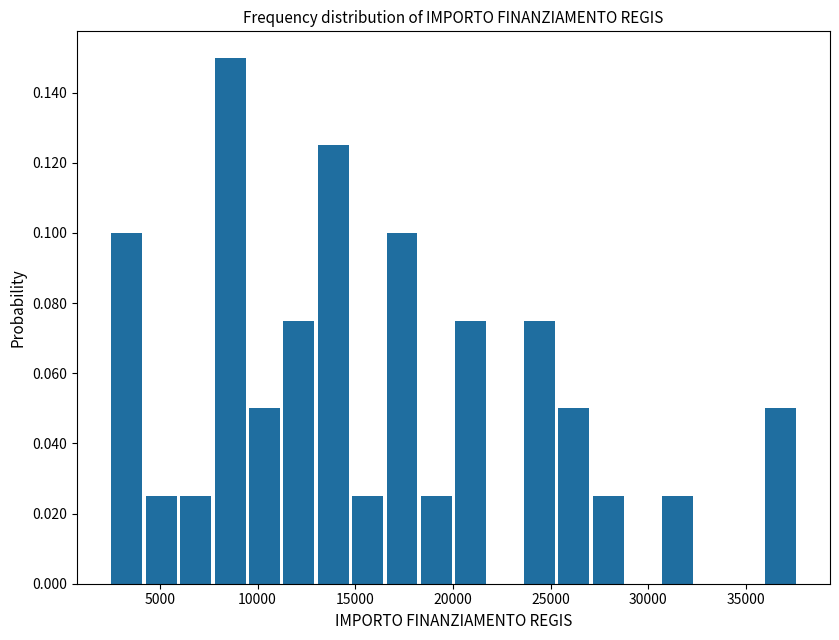

Around what value on the x-axis is the tallest bar? Give the approximate position of its centre, as read against the axis.

8500